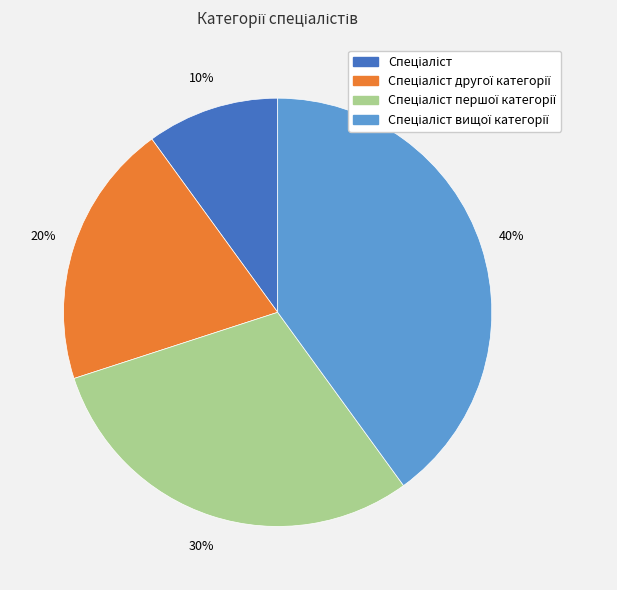

To the nearest percent, what is the difference between the largest and smallest slice percentages?

30%